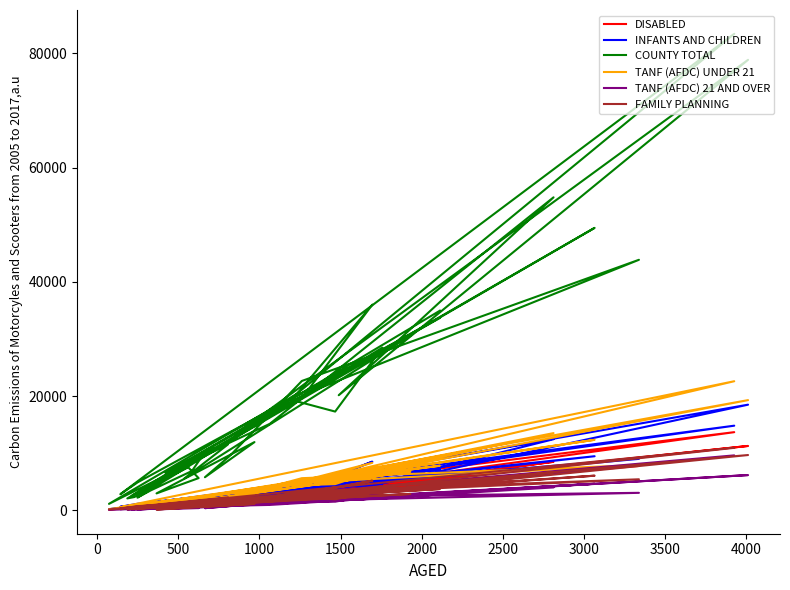

How many lines are shown in the chart?

6